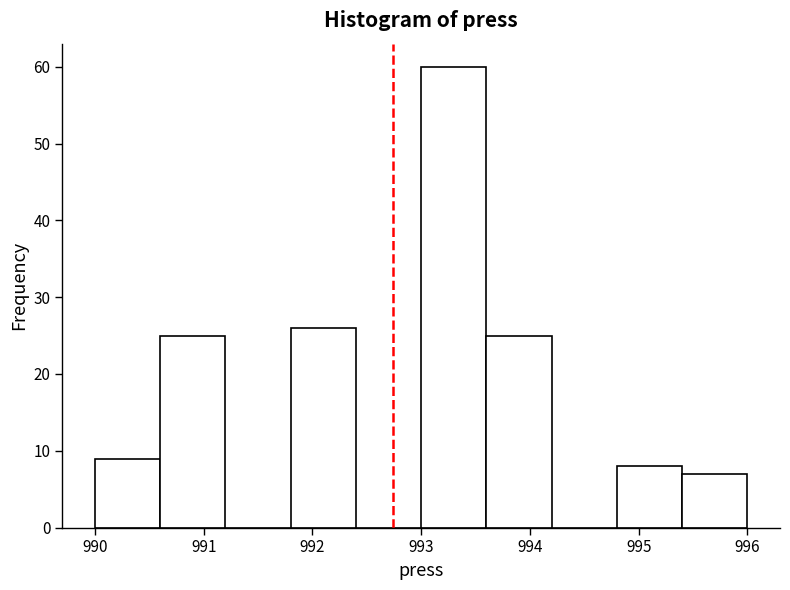

Reading left to right, list every bar in this chart as the range it spans on the x-axis followed by its height. The values are not printed on the chart, so give them approximately, as read against the axis.

990.0 to 990.6: 9
990.6 to 991.2: 25
991.2 to 991.8: 0
991.8 to 992.4: 26
992.4 to 993.0: 0
993.0 to 993.6: 60
993.6 to 994.2: 25
994.2 to 994.8: 0
994.8 to 995.4: 8
995.4 to 996.0: 7